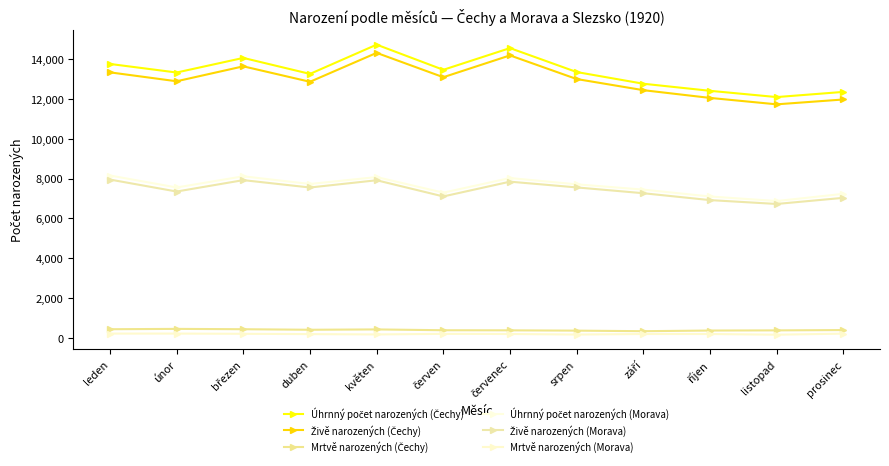

How many series are shown in this chart?

6